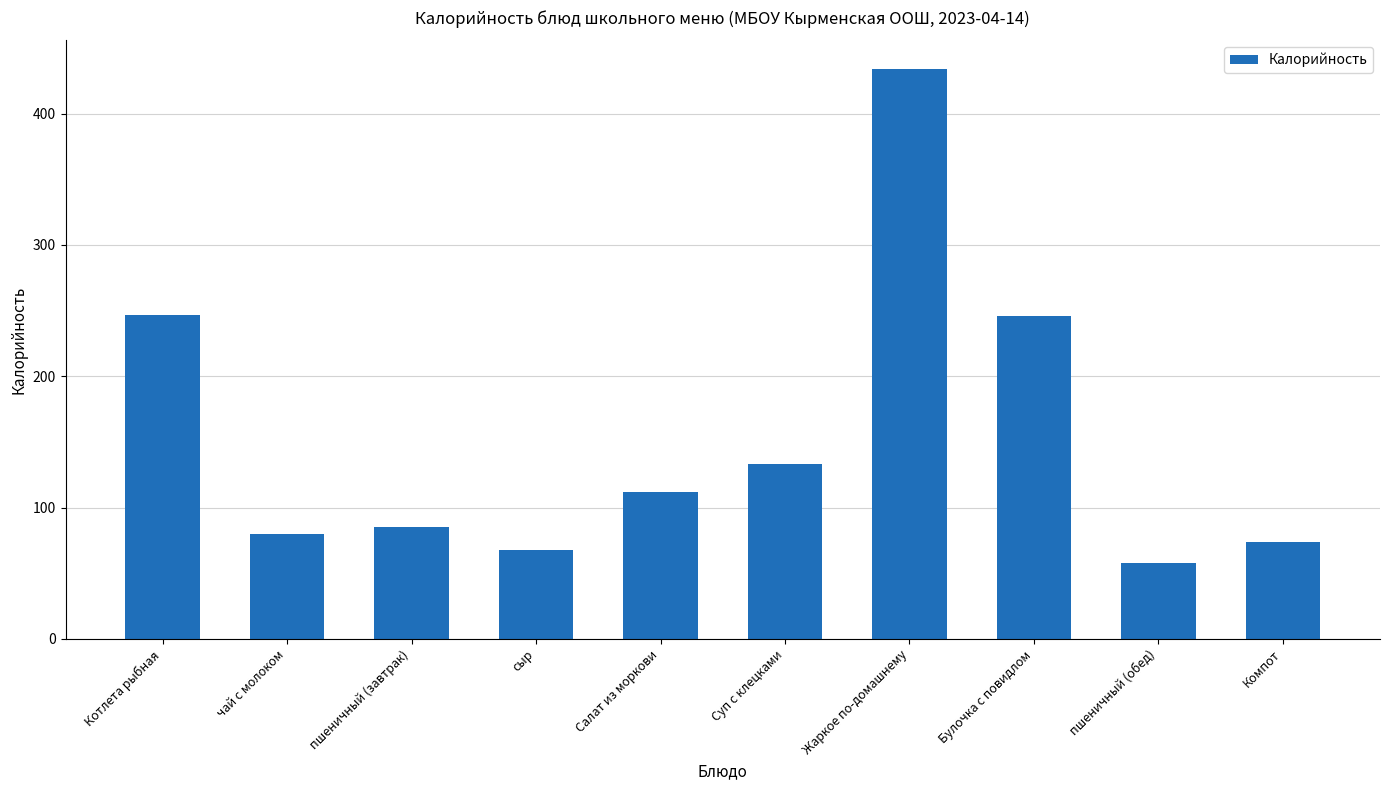

What is the sum of the values at Котлета рыбная and Суп с клецками?

380